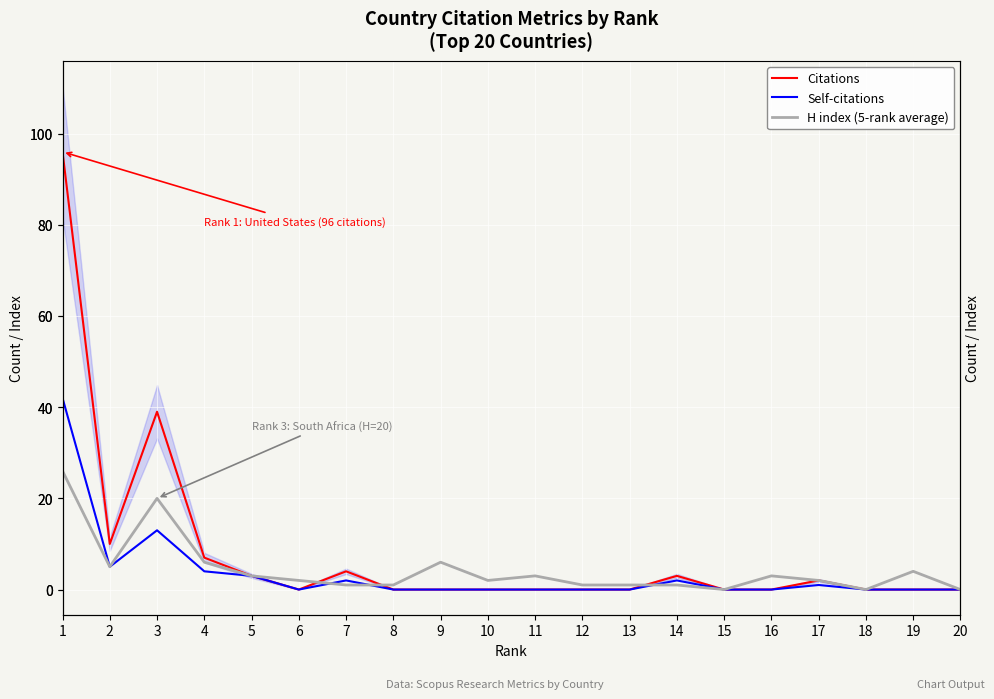

Reading left to right, transcribe all the data shown in this chart.

Citations: 96	10	39	7	3	0	4	0	0	0	0	0	0	3	0	0	2	0	0	0
Self-citations: 42	5	13	4	3	0	2	0	0	0	0	0	0	2	0	0	1	0	0	0
H index (5-rank average): 26	5	20	6	3	2	1	1	6	2	3	1	1	1	0	3	2	0	4	0